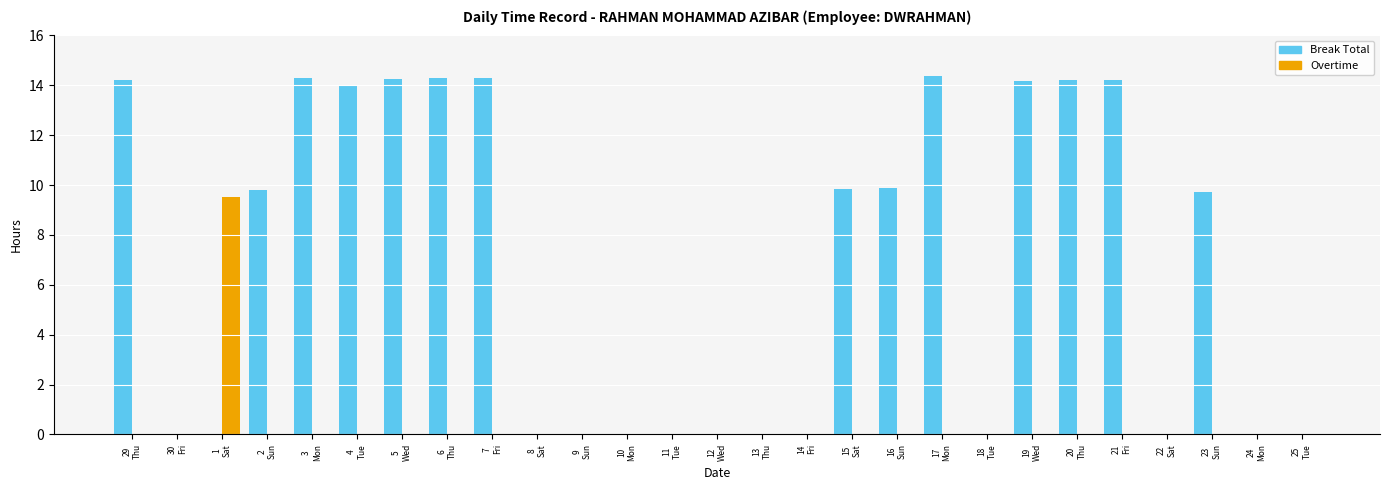

What are all the series names shown in the legend?

Break Total, Overtime